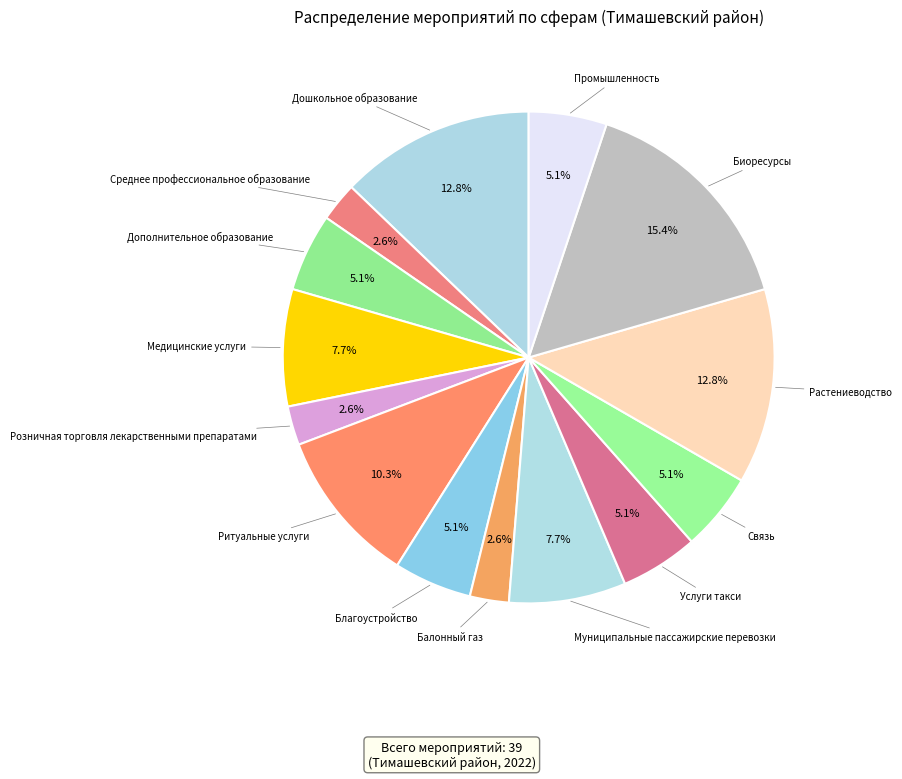

How many slices are in this pie chart?

14